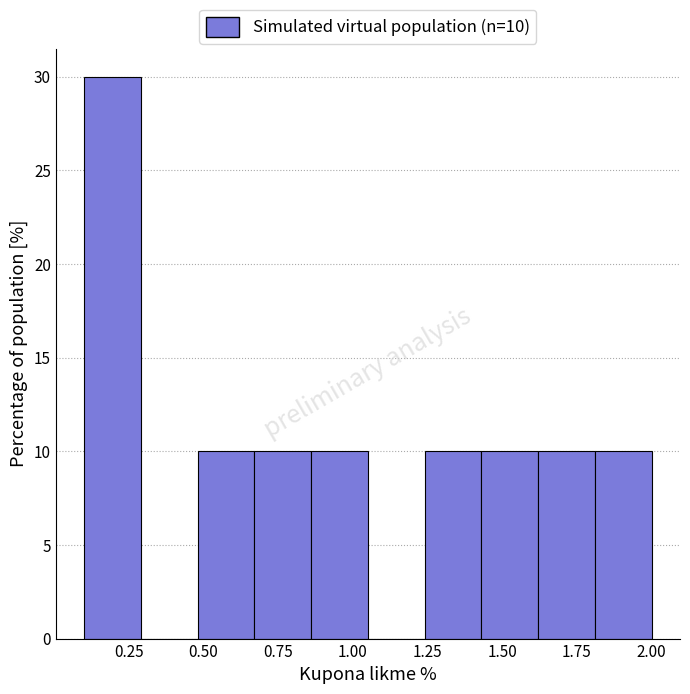

Around what value on the x-axis is the tallest bar? Give the approximate position of its centre, as read against the axis.

0.20